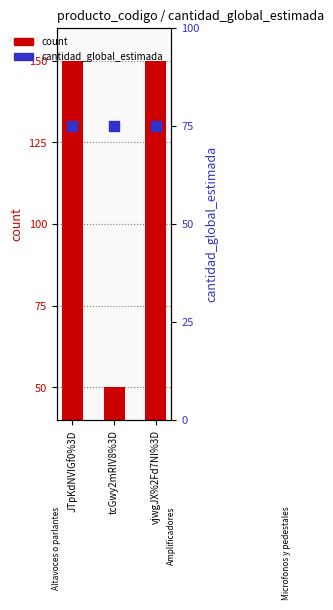

At which category is the sum across all series the highest?

vjwgJX%2Fd7NI%3D